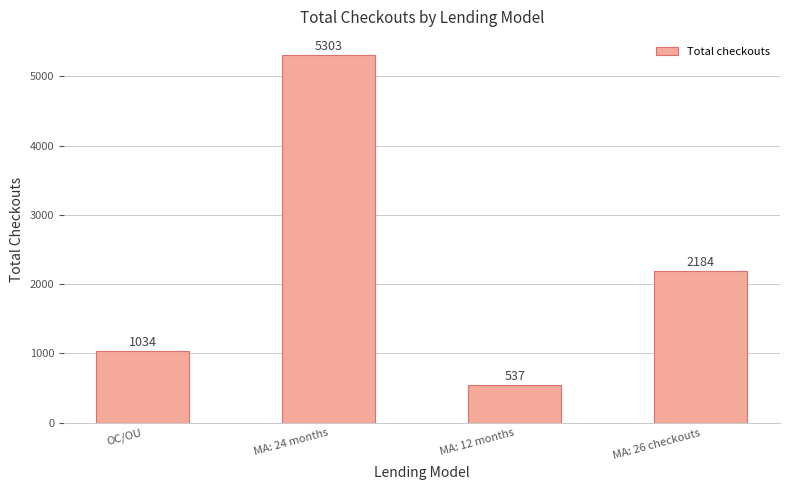

Is it true that the value at MA: 24 months is 5303?

True